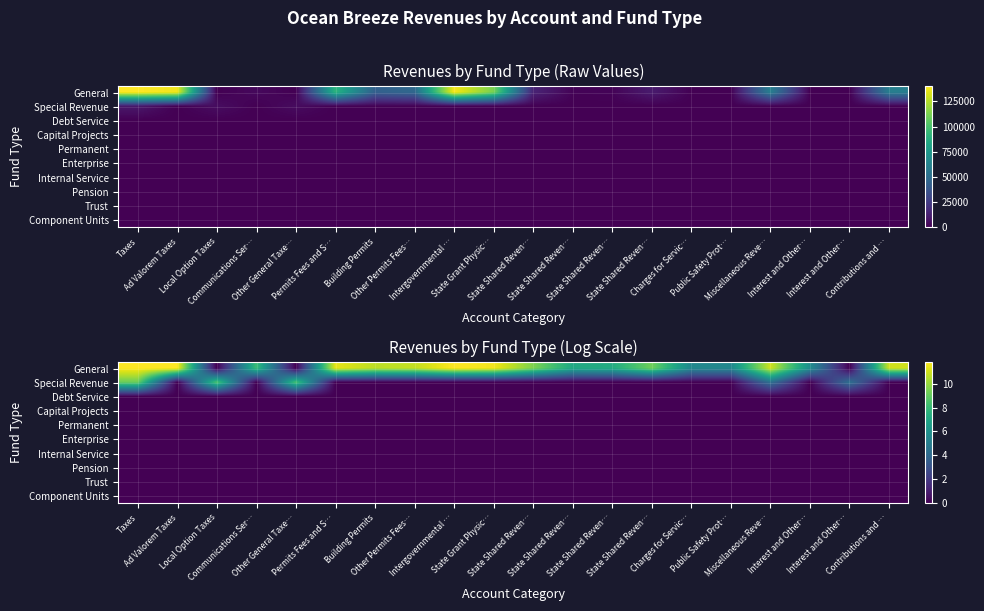

How many distinct data groups are displayed?

10